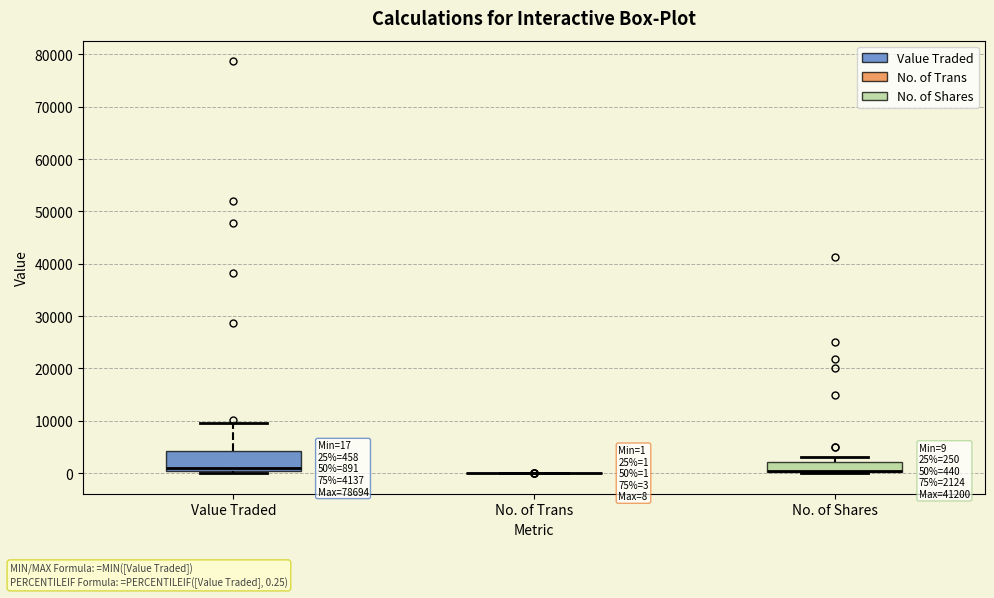

Which box is the tallest, from its lower edge to its upper edge?

Value Traded